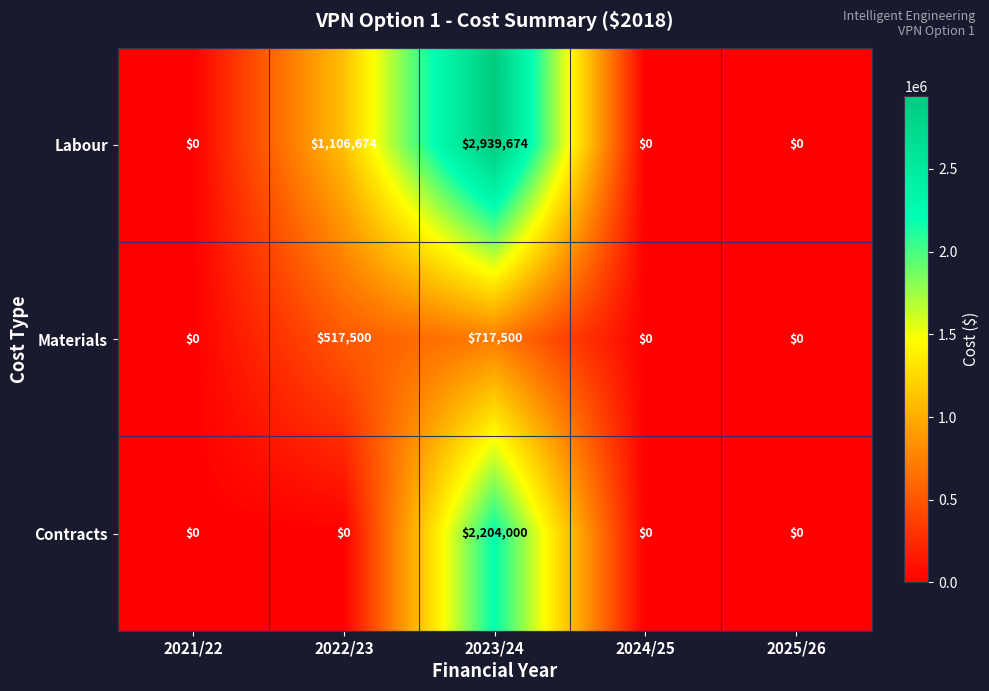

True or false: Materials has a value of 106355 at 2022/23.

False